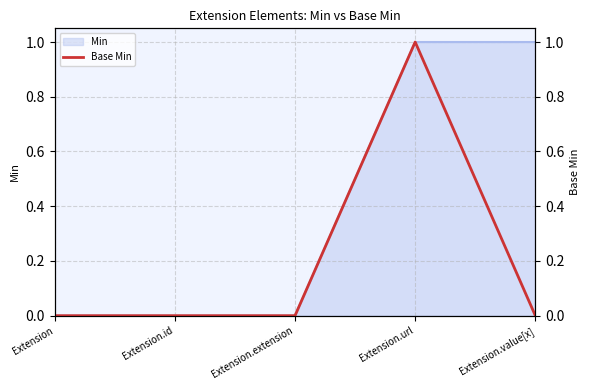

Reading right to left, list all the values displayed in this chart.

Extension.value[x]=0	Extension.url=1	Extension.extension=0	Extension.id=0	Extension=0